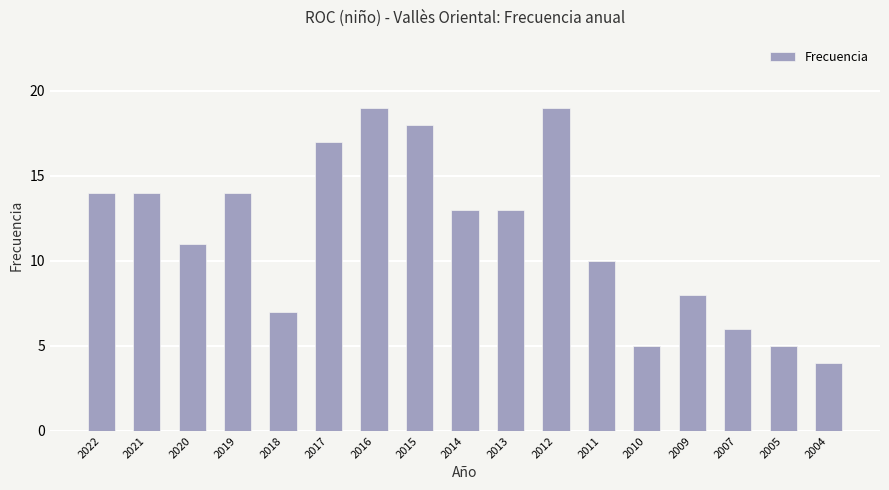

What is the greatest value displayed?

19